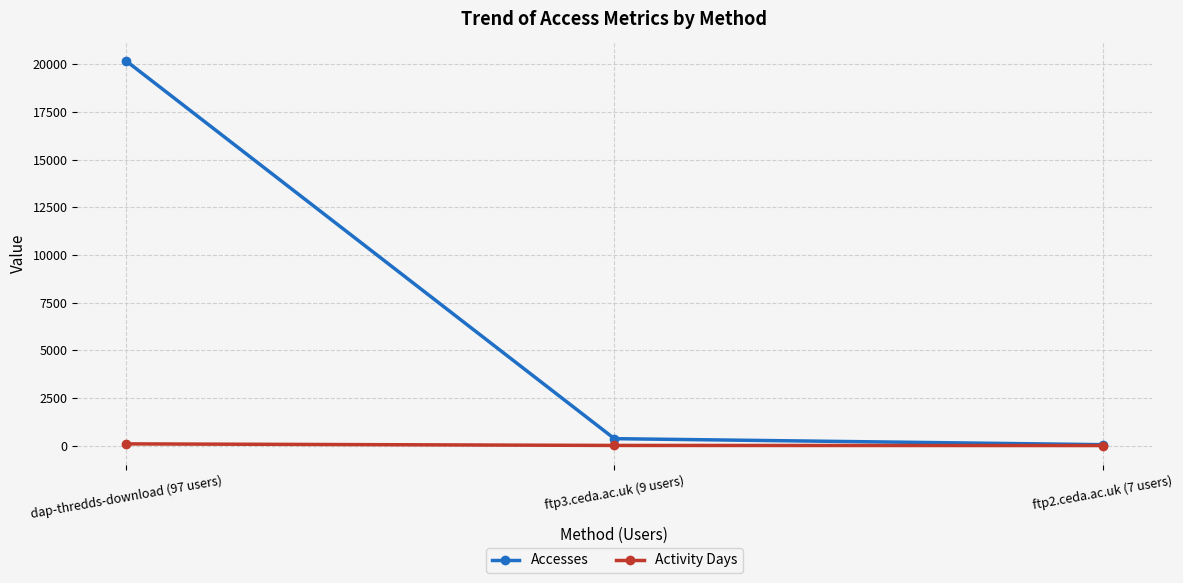

Where is Accesses nearest to the value 10122?

ftp3.ceda.ac.uk (9 users)